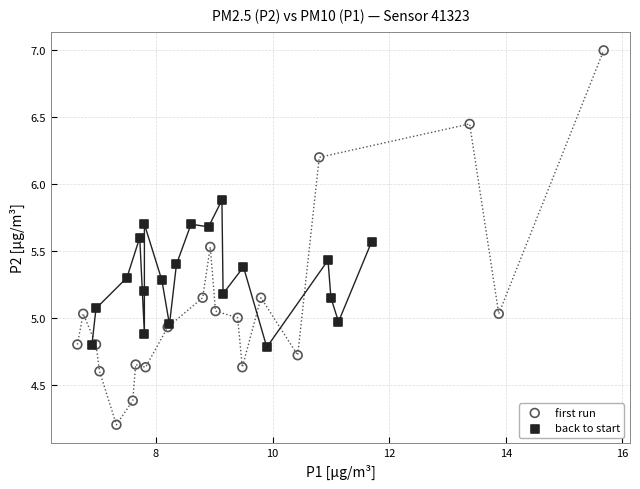

Which series has the widest spread of Y values?

first run